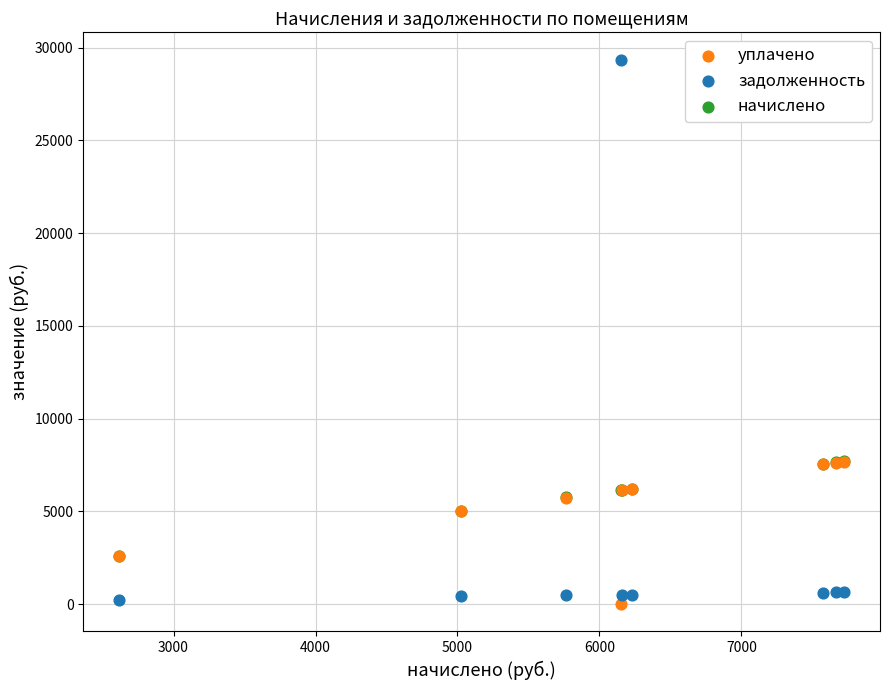

Which series reaches the maximum Y coordinate?

задолженность